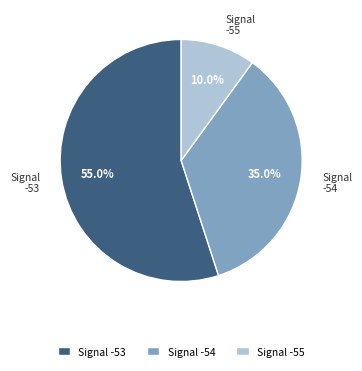

Does any single category account for the majority?

Yes